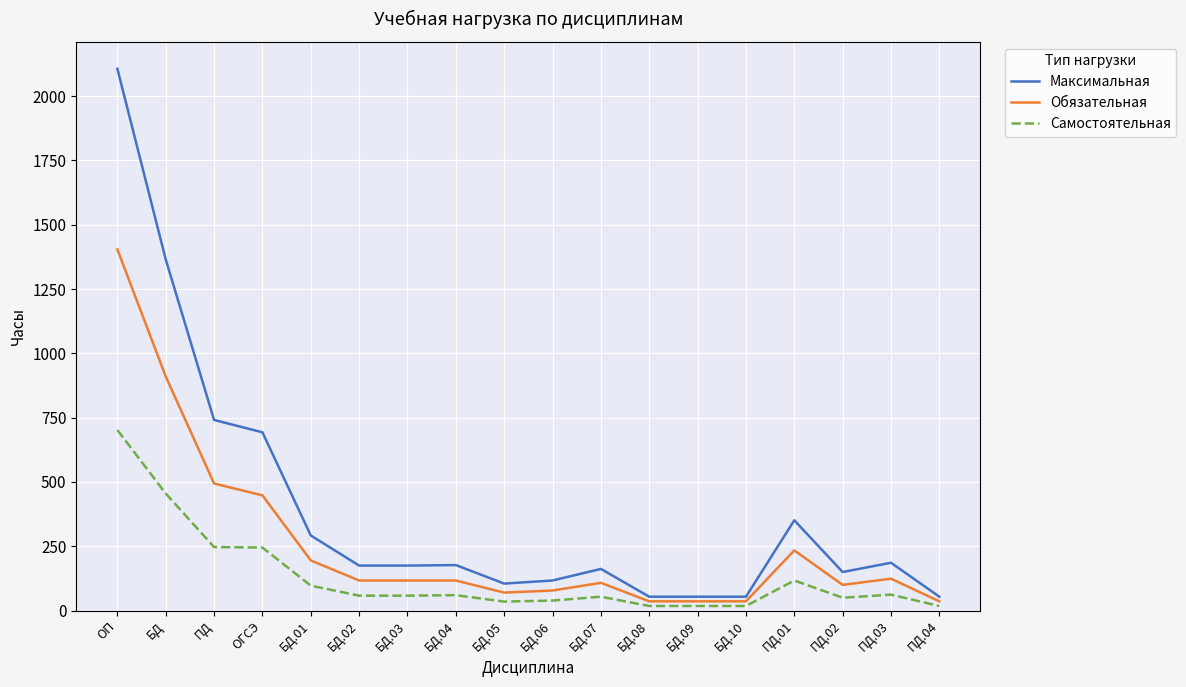

List the series in order of their peak value, lowest first.

Самостоятельная, Обязательная, Максимальная